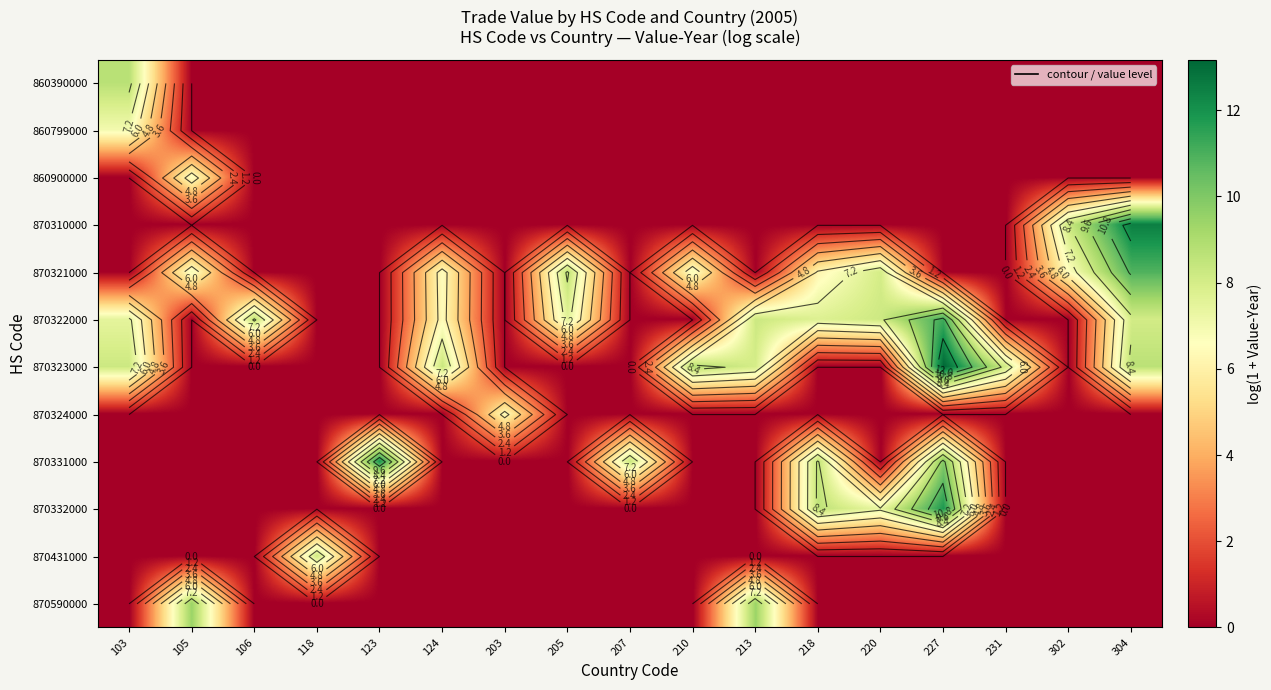

Is it true that 870324000 equals 2.2 at 220?

False